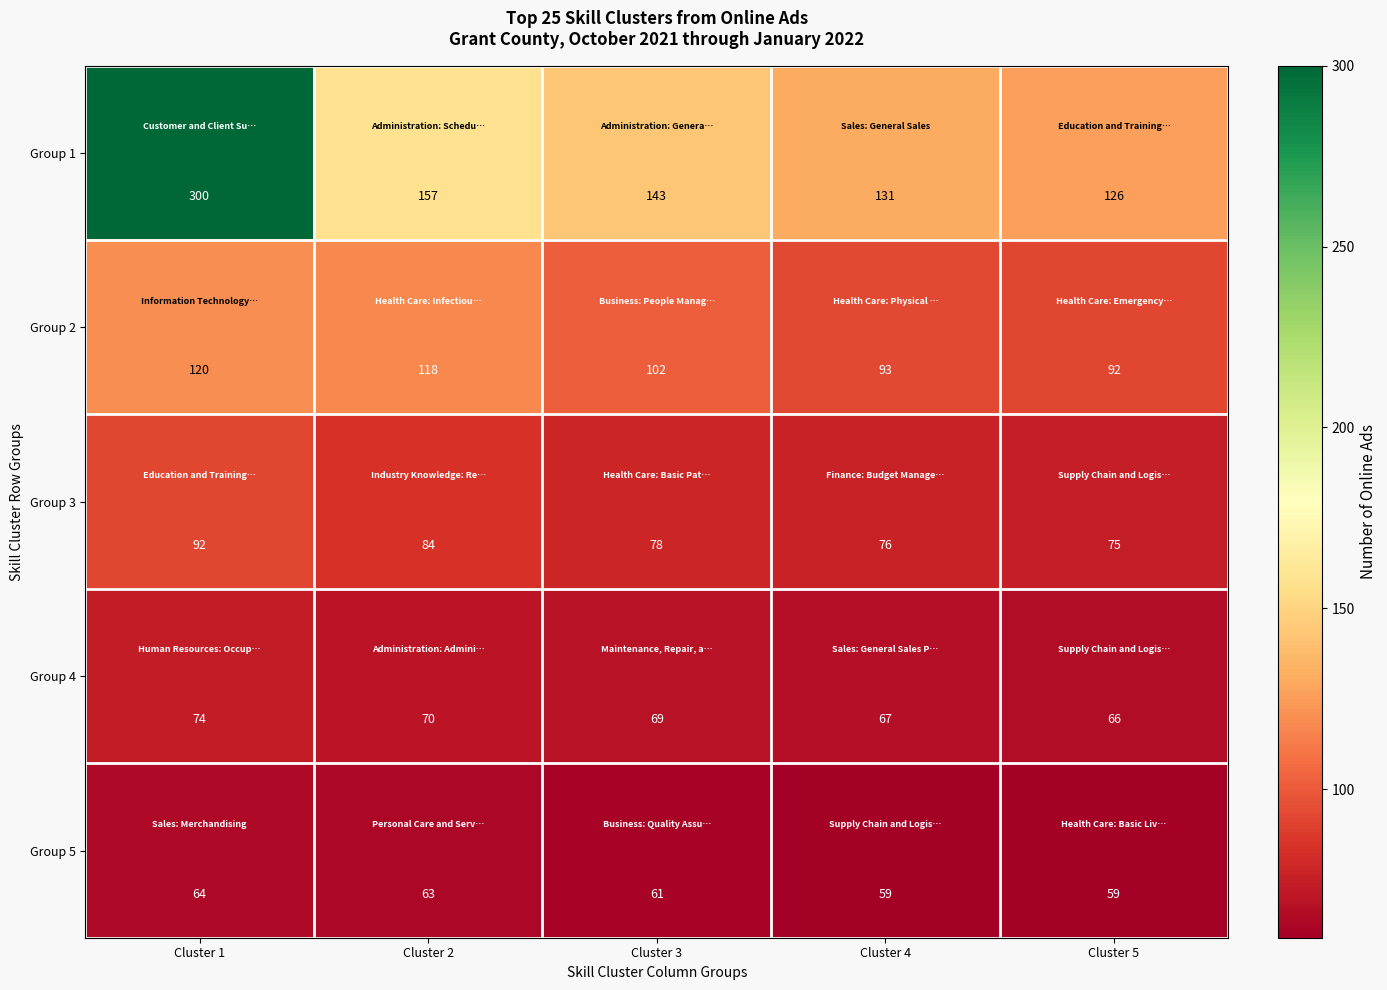

What is the spread (max minus min) of values at Cluster 2?

94